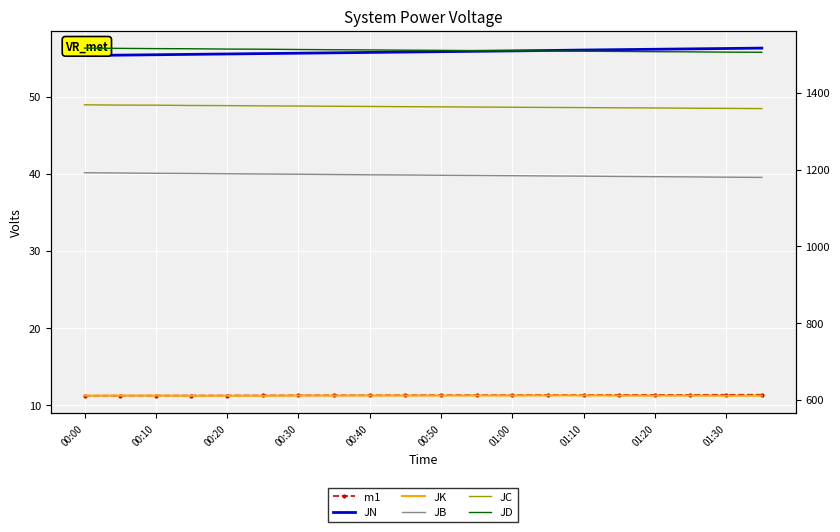

How many lines are shown in the chart?

6